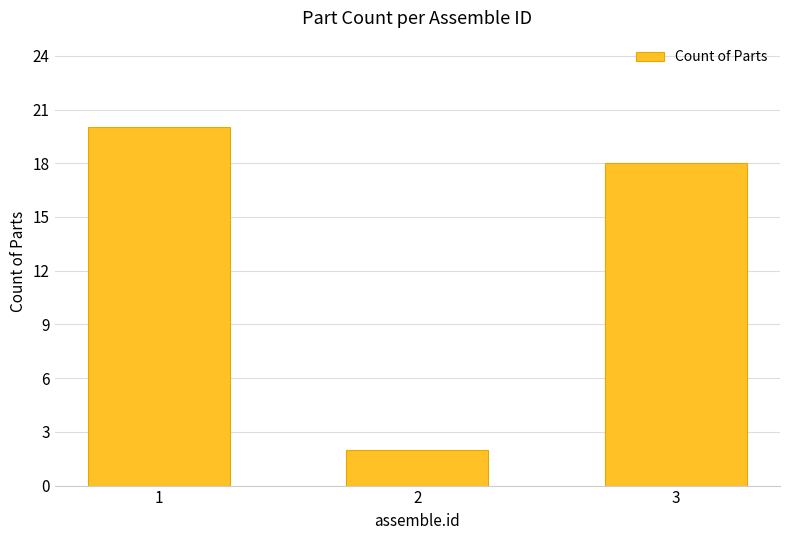

What is the change in value from 1 to 2?

-18